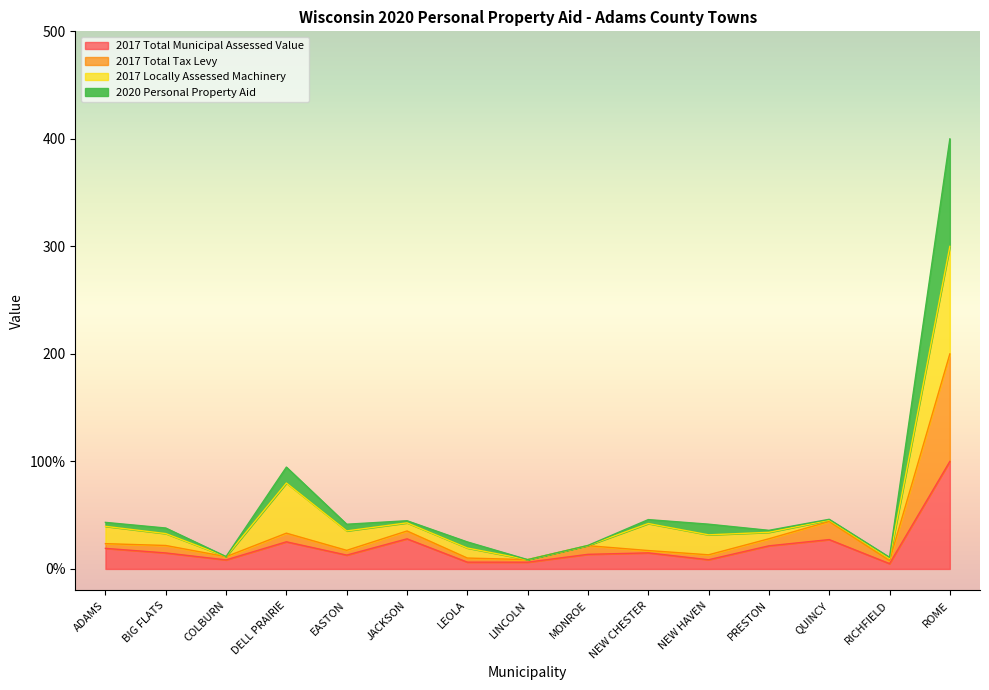

True or false: 2020 Personal Property Aid and 2017 Total Tax Levy intersect in this chart.

False